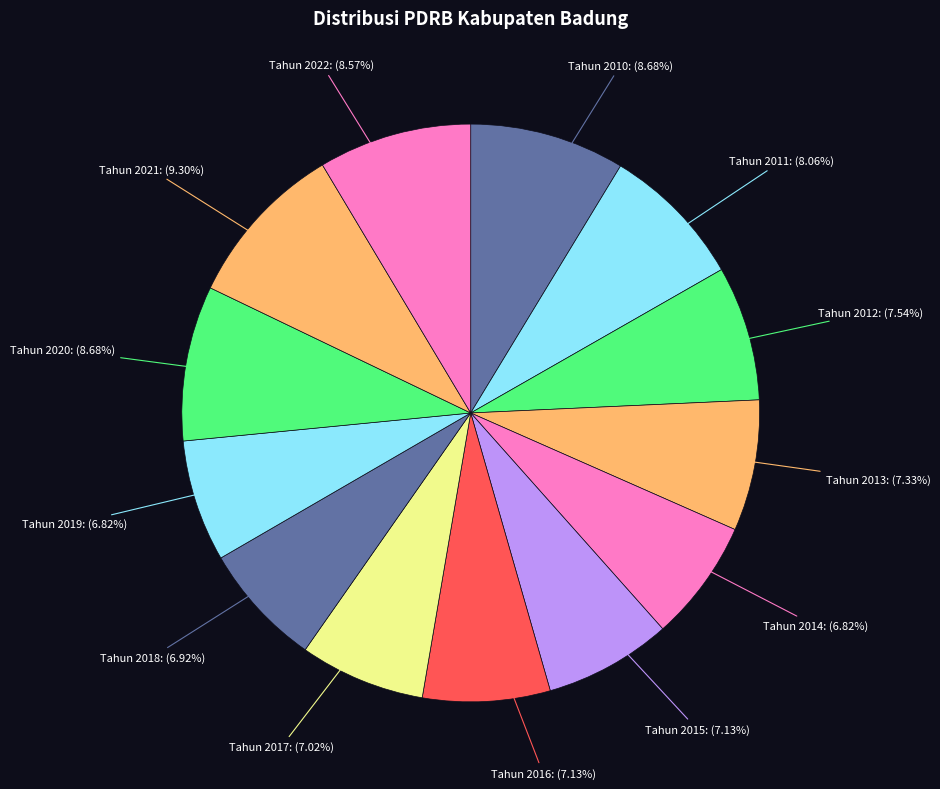

How many segments does this pie chart have?

13